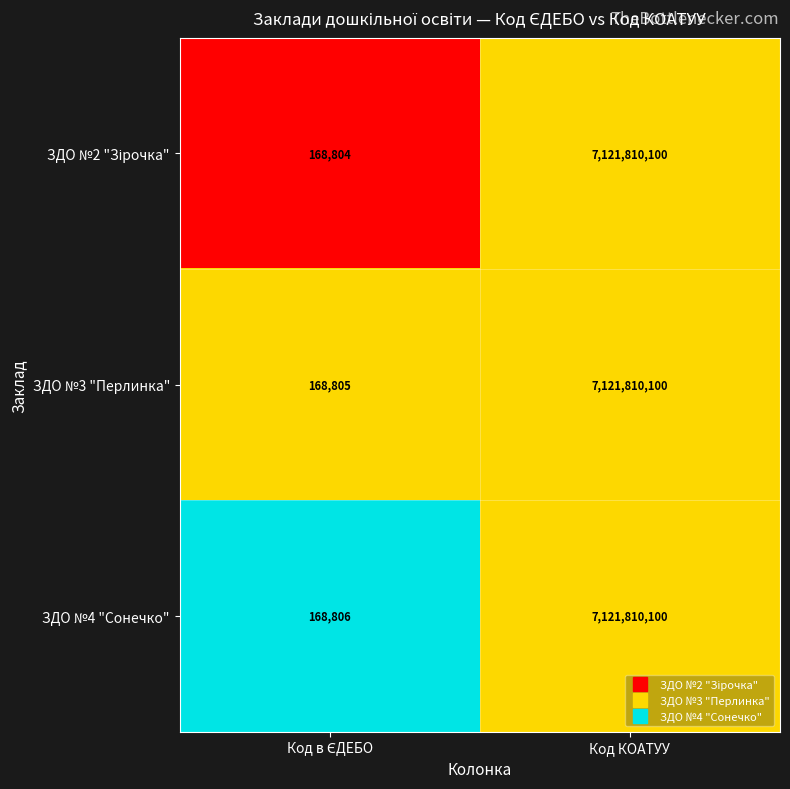

What is the difference between the maximum and minimum values in the ЗДО №4 "Сонечко" series?

7121641294